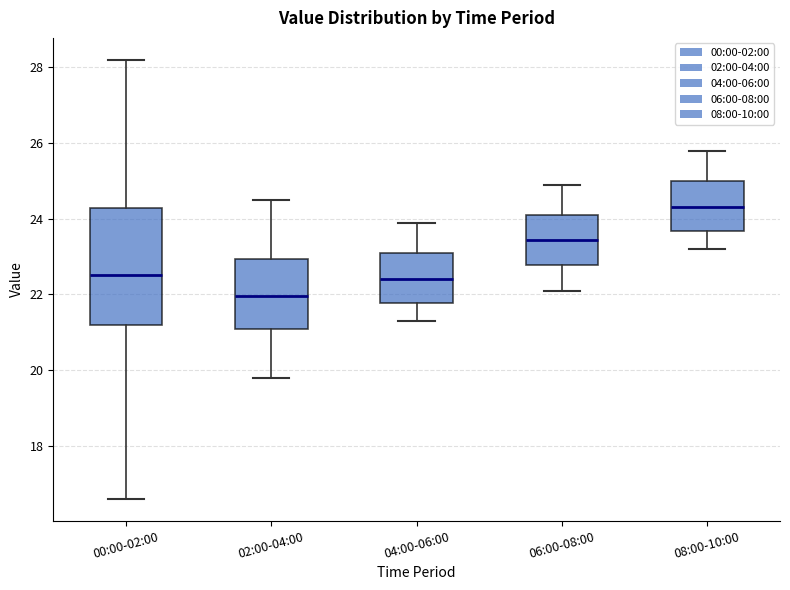

Reading left to right, read every box against the y-axis: the position of its median line, the range the box covers, and the ends of its whiskers. The values are not printed on the chart, so give them approximately, as read against the axis.

00:00-02:00: median 22.6, box 21.2 to 24.2, whiskers 16.6 to 28.2
02:00-04:00: median 22.0, box 21.2 to 23.0, whiskers 19.8 to 24.6
04:00-06:00: median 22.4, box 21.8 to 23.2, whiskers 21.4 to 24.0
06:00-08:00: median 23.4, box 22.8 to 24.2, whiskers 22.2 to 25.0
08:00-10:00: median 24.4, box 23.6 to 25.0, whiskers 23.2 to 25.8